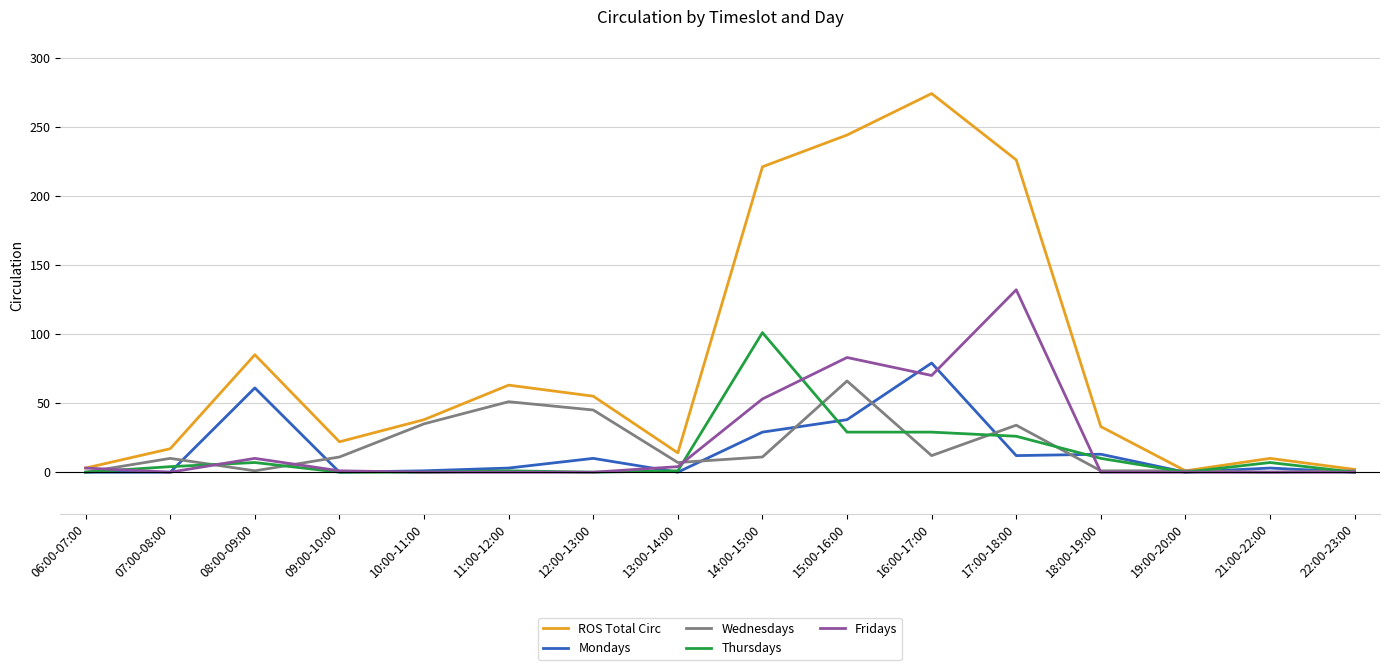

How many distinct data groups are displayed?

5